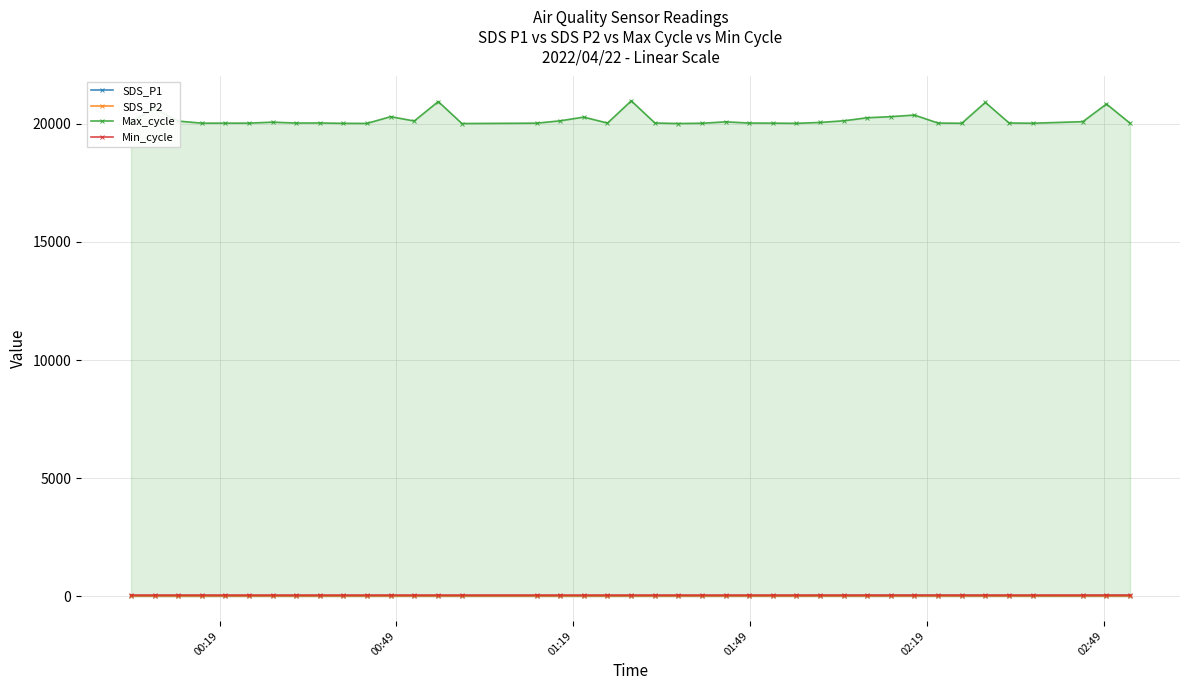

What are all the series names shown in the legend?

SDS_P1, SDS_P2, Max_cycle, Min_cycle